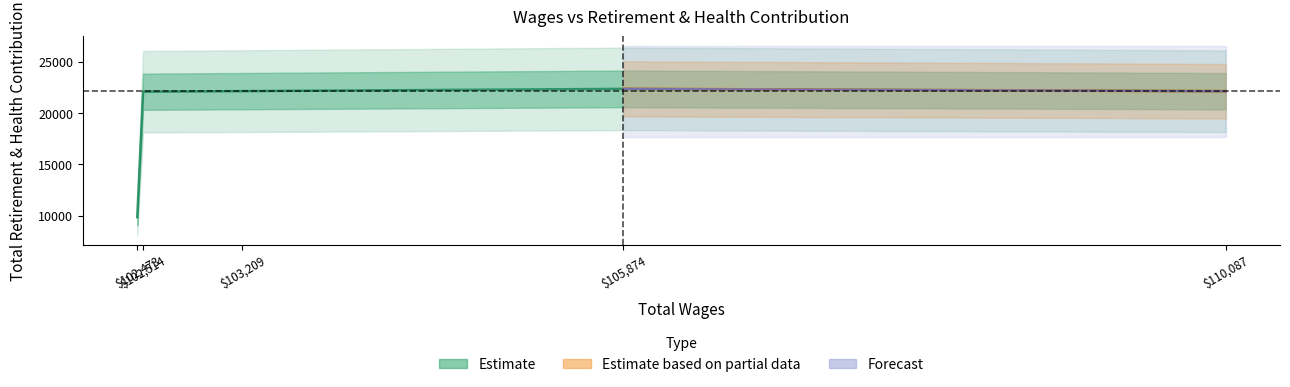

What is the average value?

19707